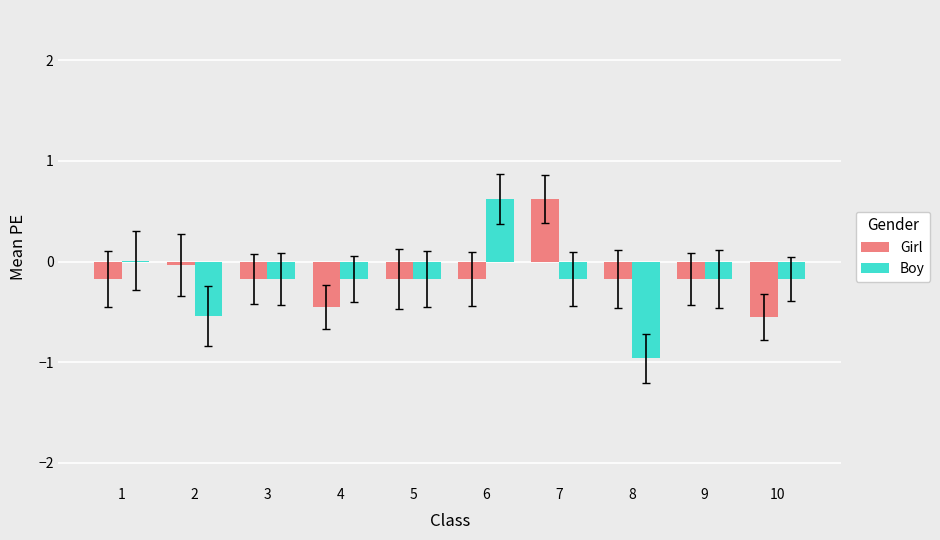

True or false: Girl has a value of 0.4 at 7.

False